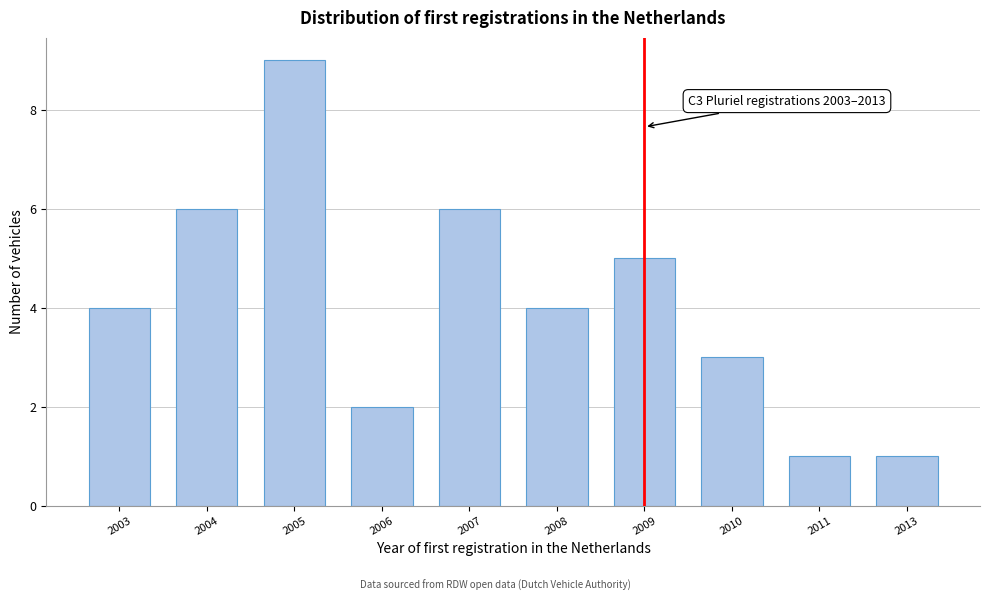

Reading left to right, transcribe all the data shown in this chart.

4	6	9	2	6	4	5	3	1	1